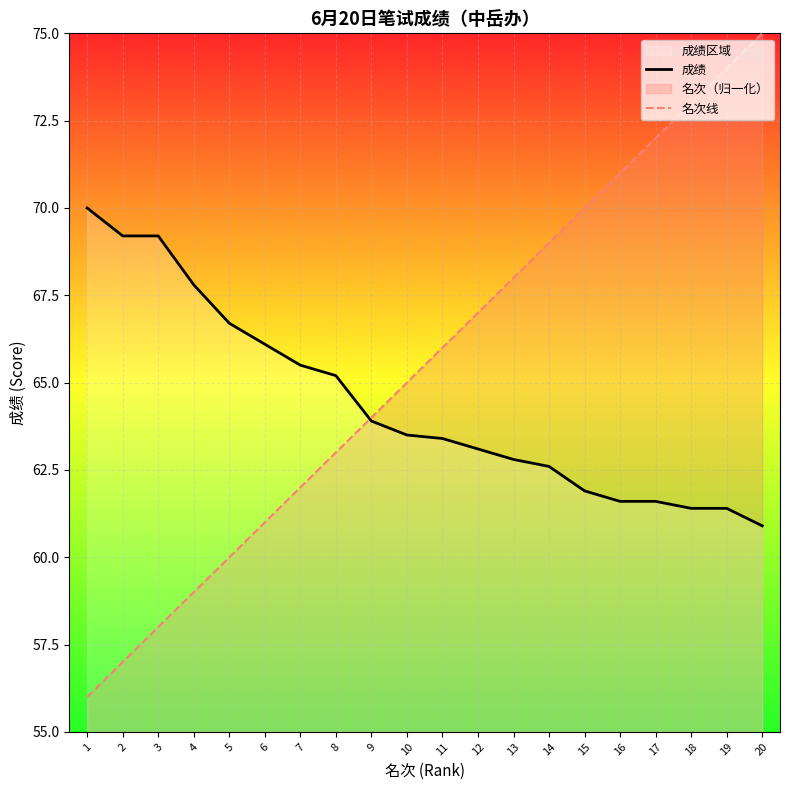

Is it true that 名次线 equals 23.4 at 19?

False